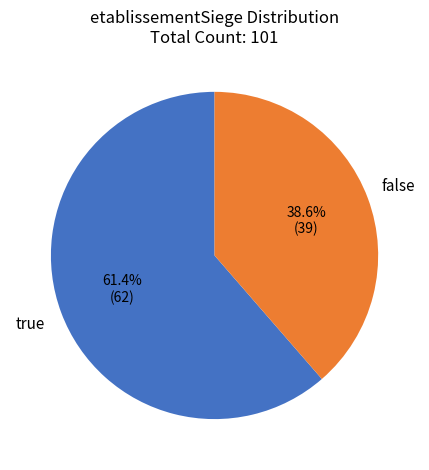

How many segments does this pie chart have?

2